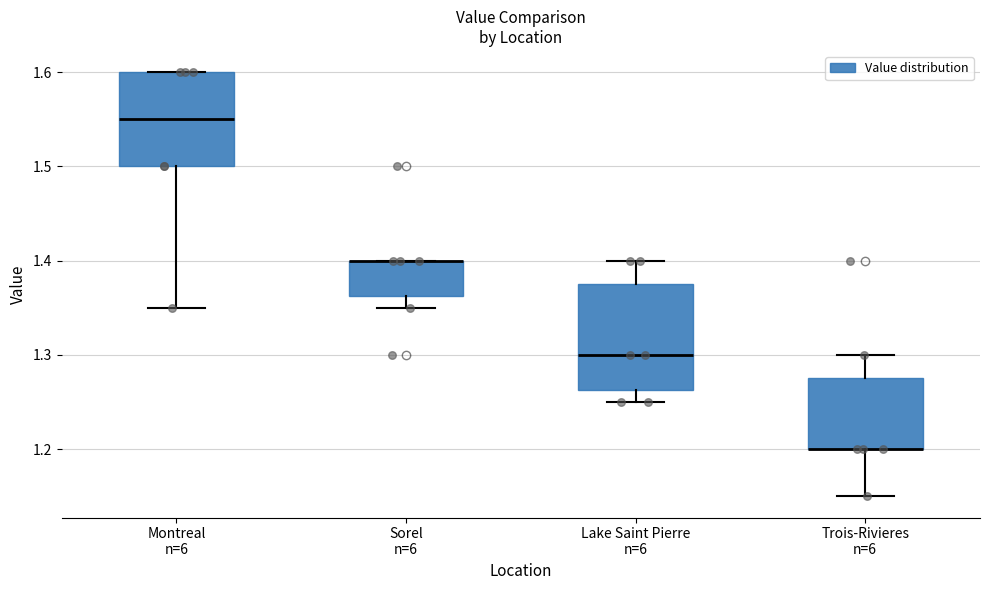

Reading left to right, read every box against the y-axis: the position of its median line, the range the box covers, and the ends of its whiskers. The values are not printed on the chart, so give them approximately, as read against the axis.

Montreal n=6: median 1.55, box 1.50 to 1.60, whiskers 1.35 to 1.60
Sorel n=6: median 1.40 (drawn on the box's upper edge), box 1.36 to 1.40, whiskers 1.35 to 1.40
Lake Saint Pierre n=6: median 1.30, box 1.26 to 1.38, whiskers 1.25 to 1.40
Trois-Rivieres n=6: median 1.20 (drawn on the box's lower edge), box 1.20 to 1.28, whiskers 1.15 to 1.30